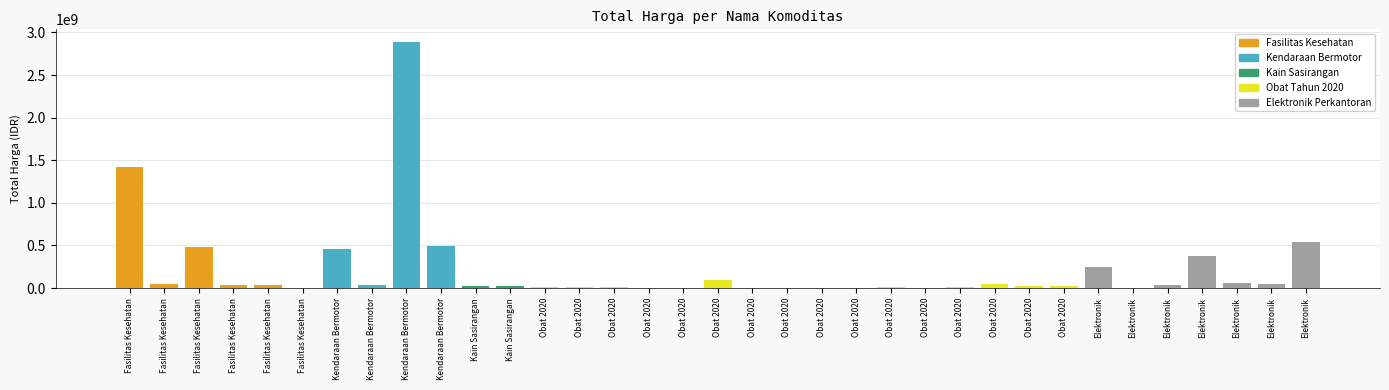

What is the difference between the maximum and second lowest values?

2891940000